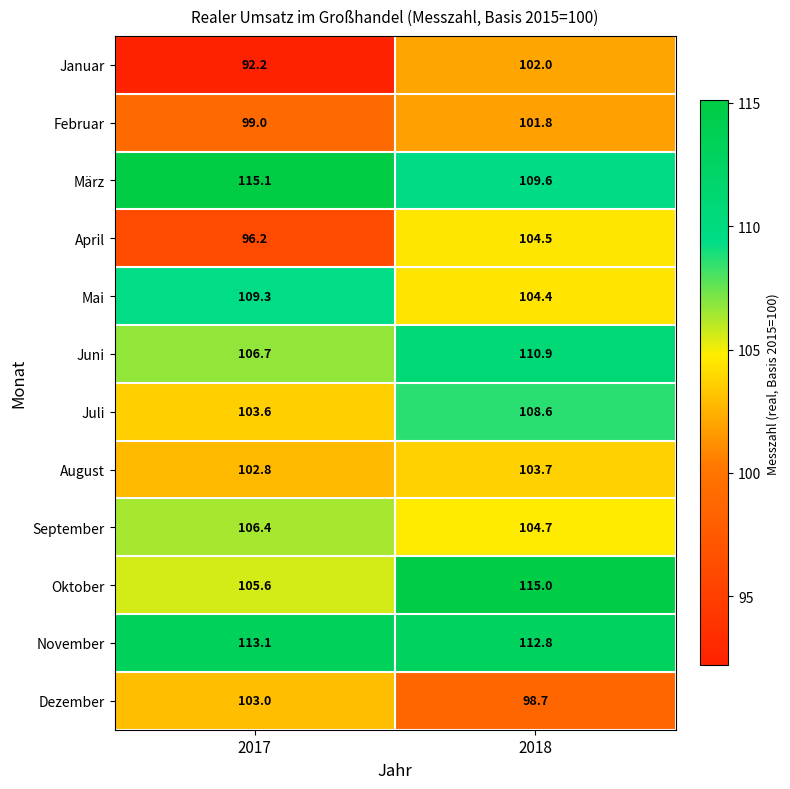

Count the number of categories in the chart.

2